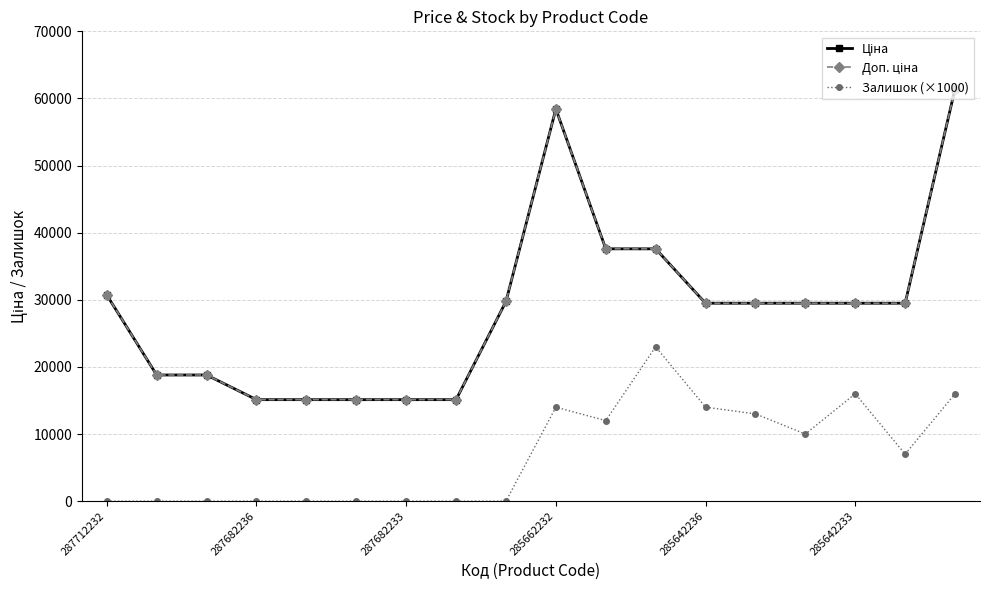

Where does the Доп. ціна series first go above 29491?

287712232